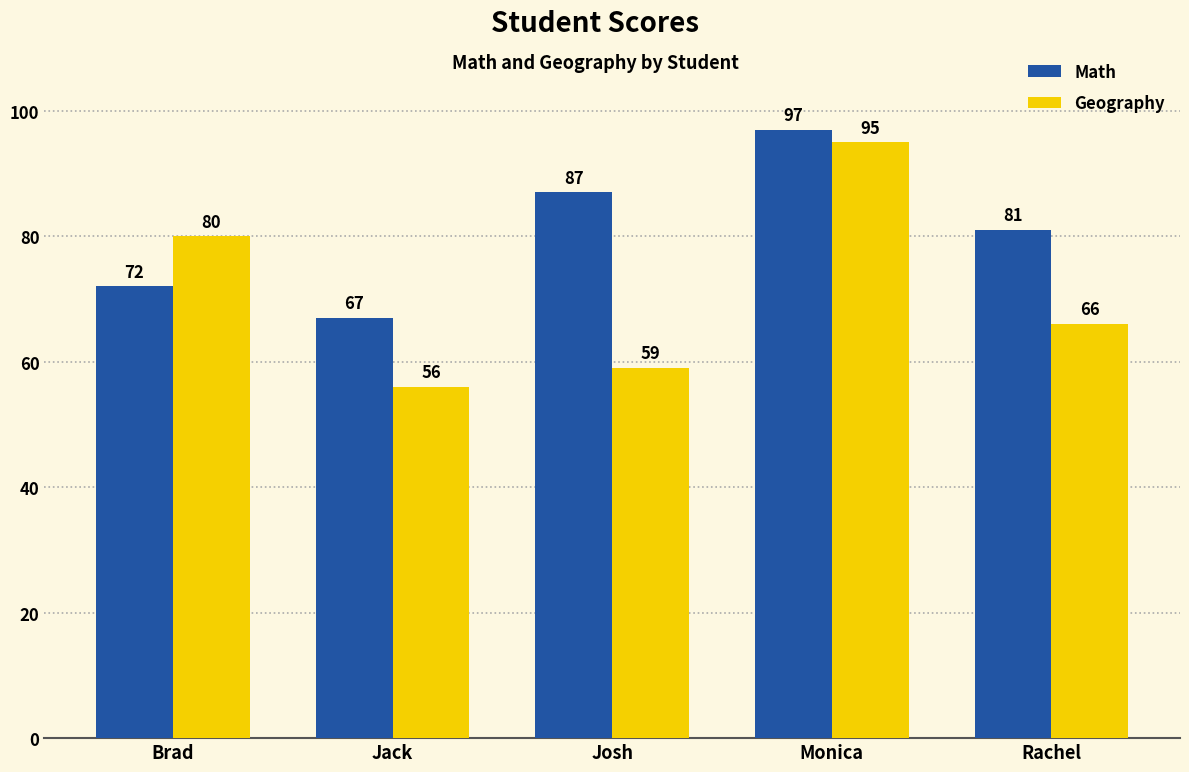

Count the number of data series in this chart.

2